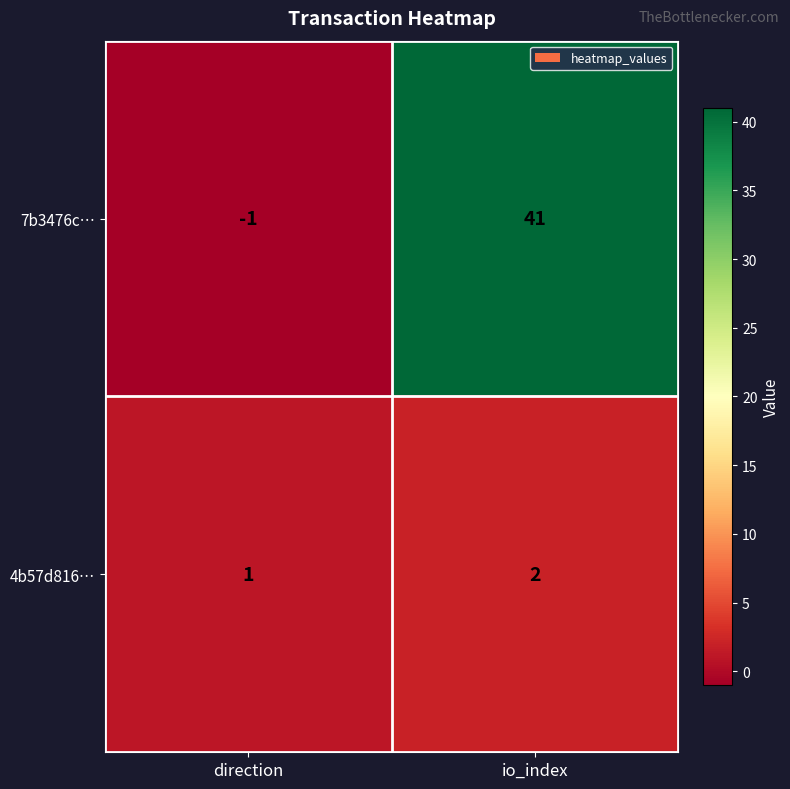

Is it true that 4b57d816… equals 1 at direction?

True